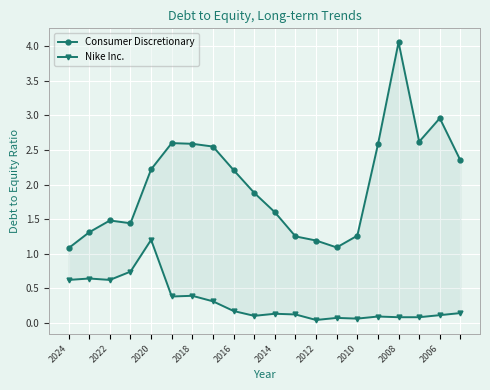

What is the value of the Consumer Discretionary point at the 16th from the left?

2.6